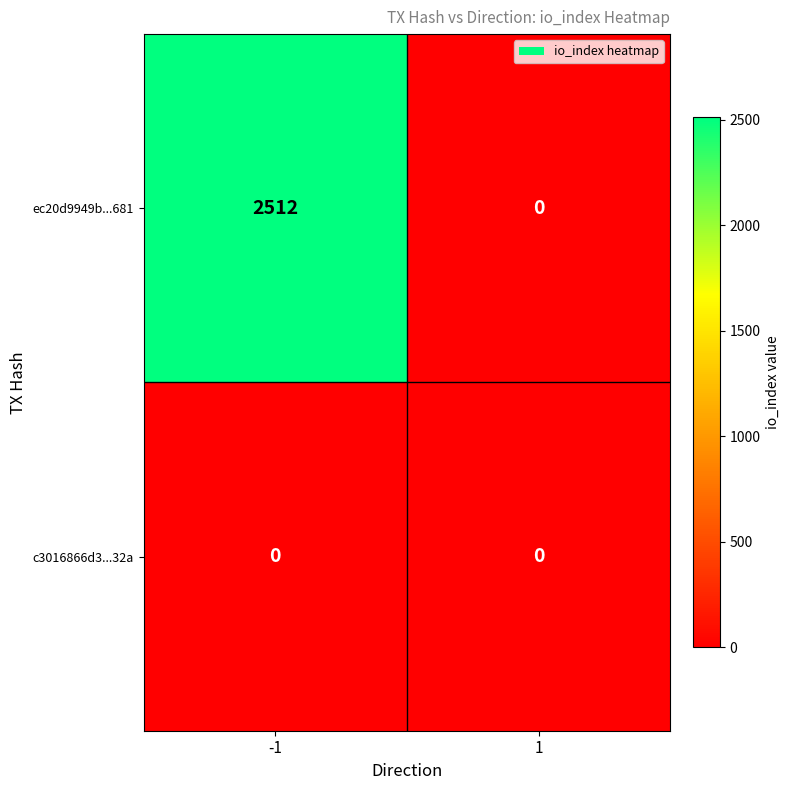

Which series has the largest range (max minus min)?

ec20d9949b...681